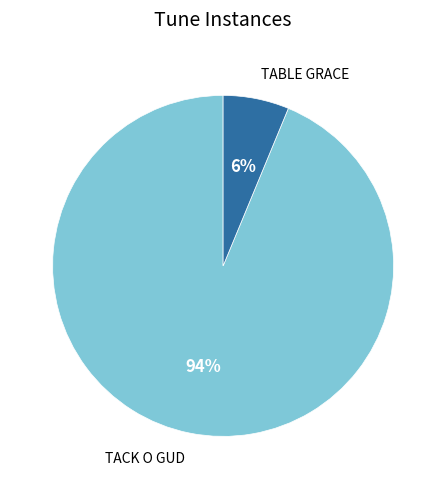

Do TABLE GRACE and TACK O GUD together represent more than half of the pie?

Yes